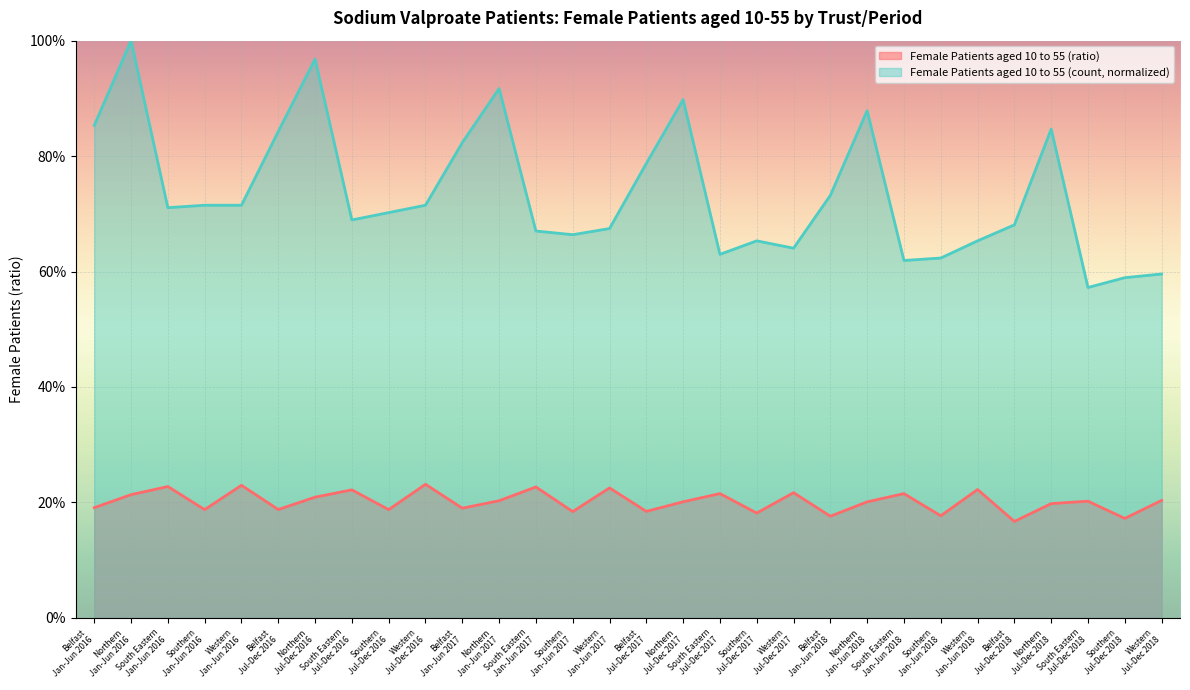

Which category has the lowest value in the Female Patients aged 10 to 55 (count) series?

South Eastern
Jul-Dec 2018